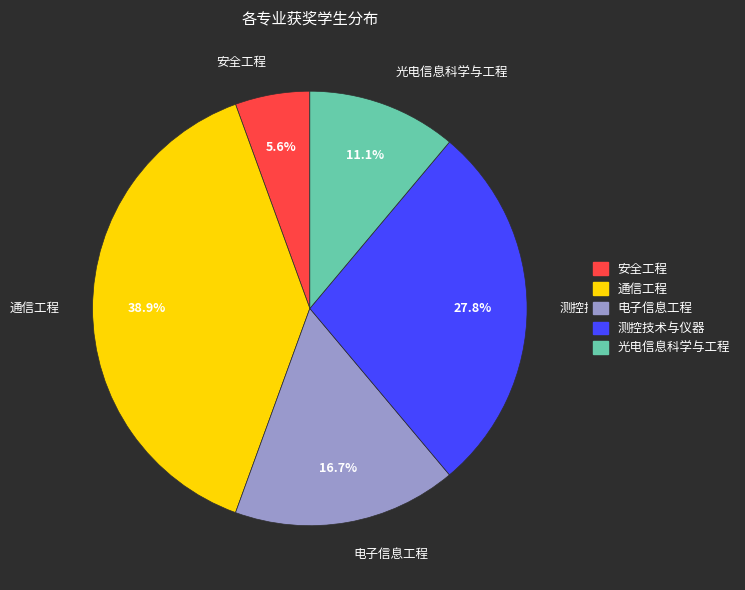

Is it true that 电子信息工程 is 22% of the pie?

False